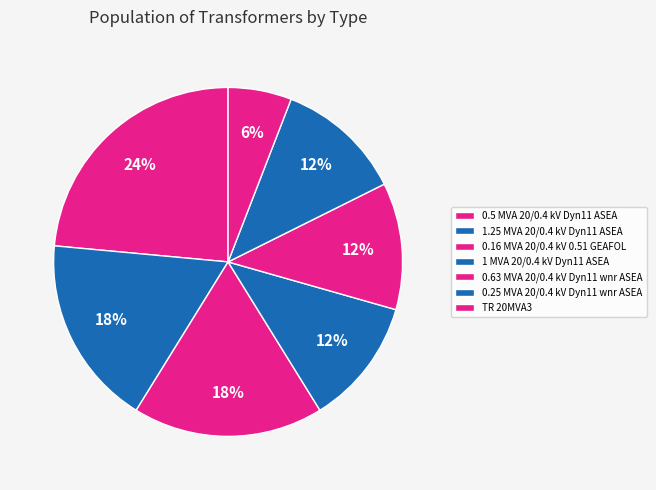

Do 1 MVA 20/0.4 kV Dyn11 ASEA and 0.16 MVA 20/0.4 kV 0.51 GEAFOL together represent more than half of the pie?

No